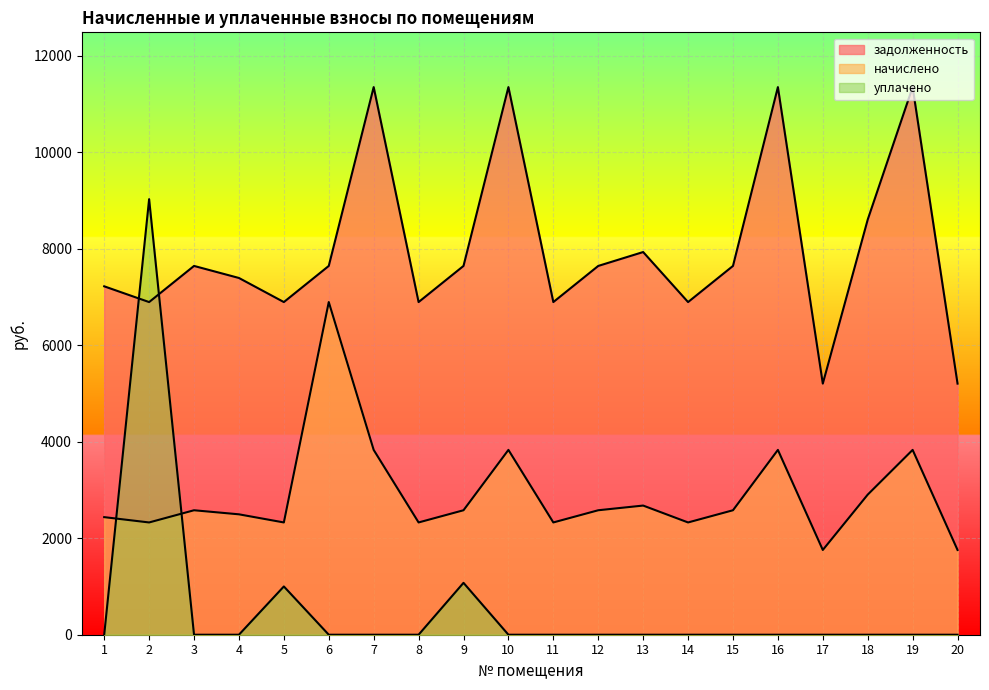

Is the value of уплачено at 18 greater than the value of начислено at 8?

No